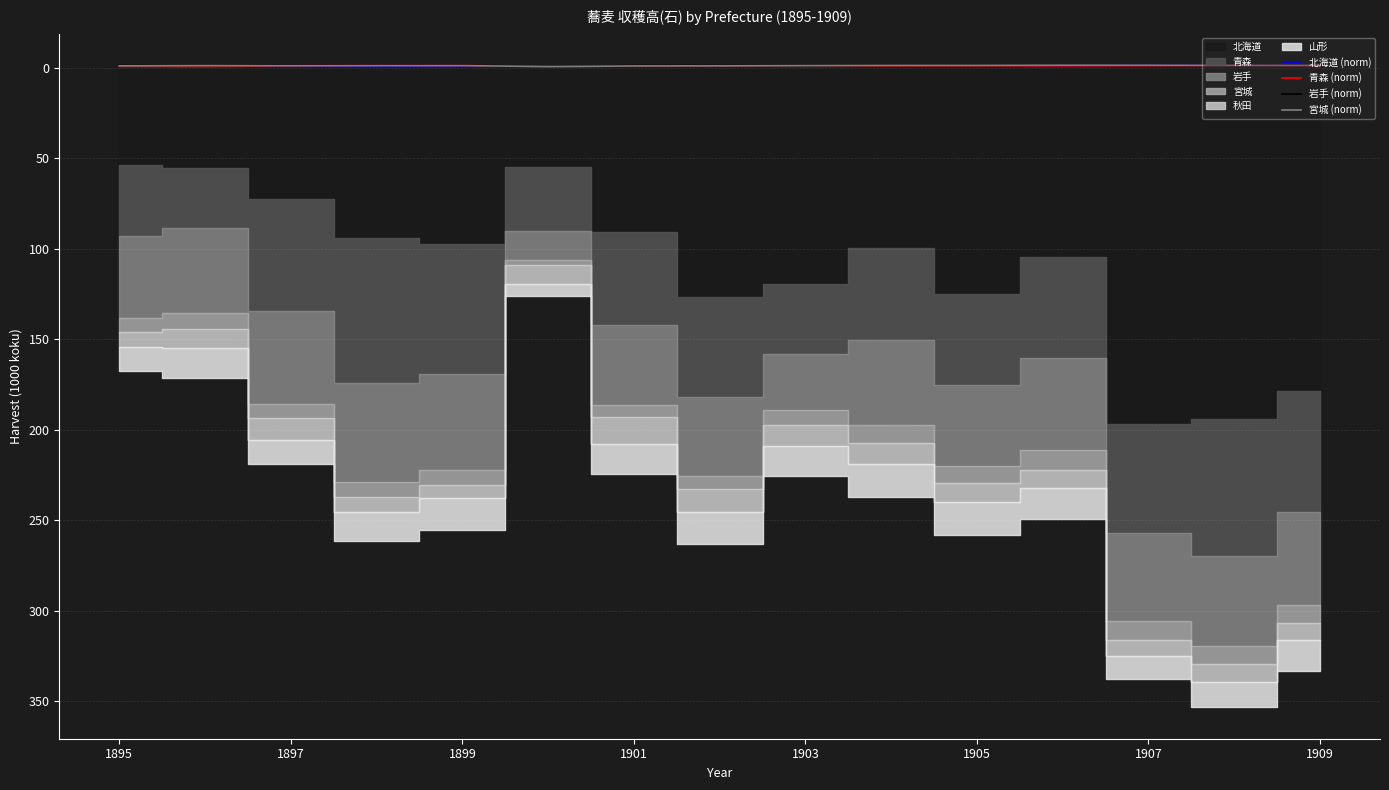

How many times do 青森 (norm) and 岩手 (norm) cross each other?

4